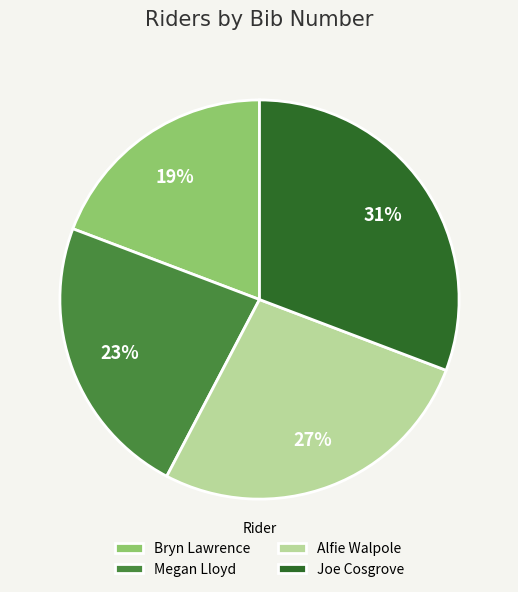

How many segments does this pie chart have?

4